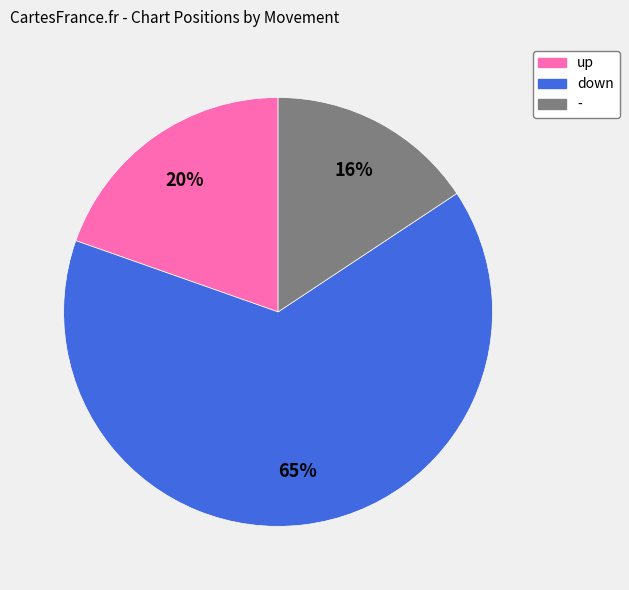

Approximately how many times larger is the value at - compared to down?

0.2